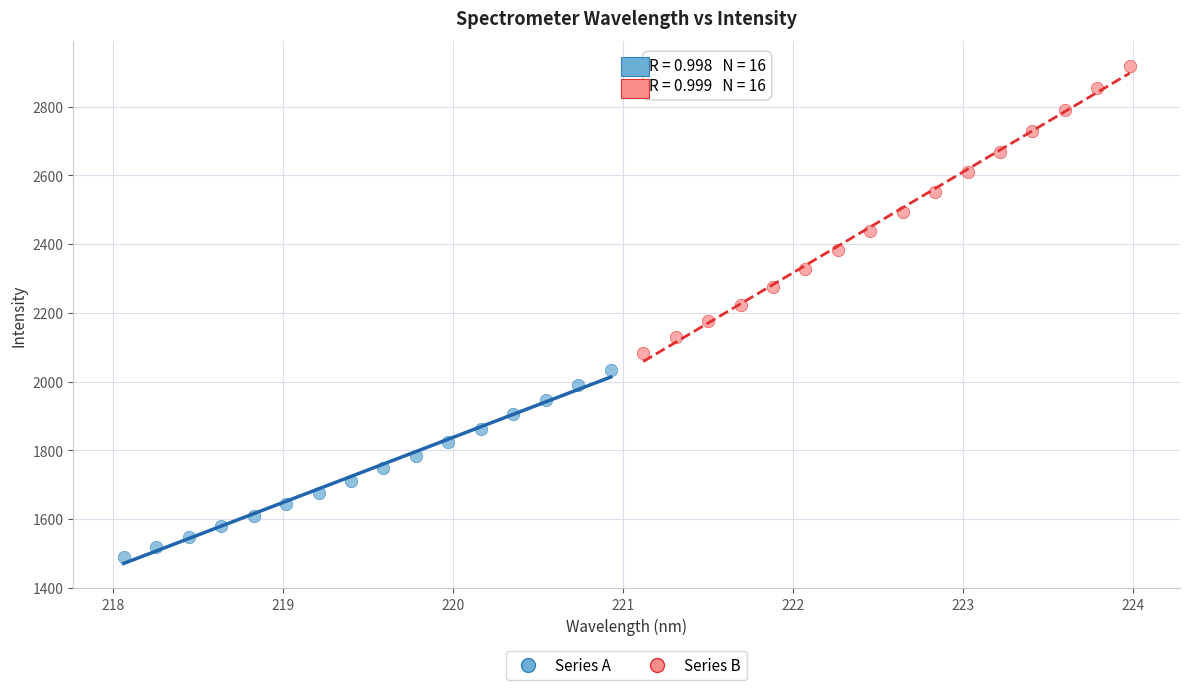

What are all the series names shown in the legend?

Series A, Series B